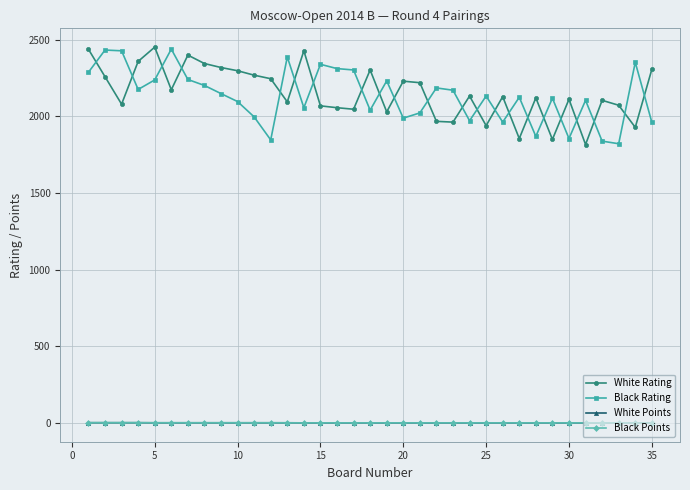

What is the minimum value for White Rating?

1817.0